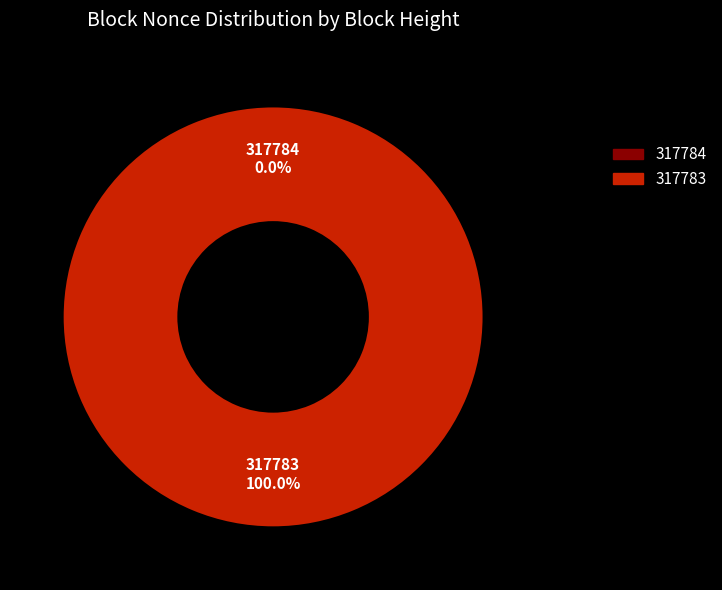

True or false: 317783 accounts for 92% of the total.

False